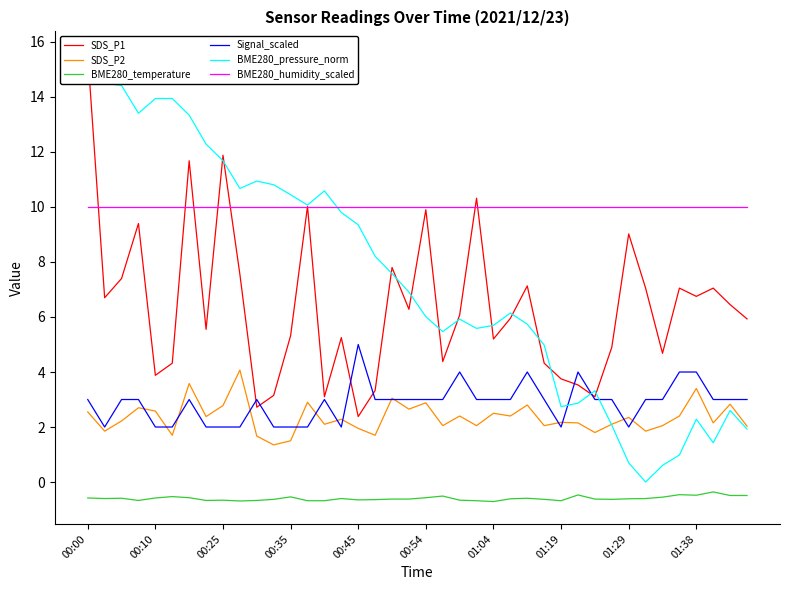

How many lines are shown in the chart?

6